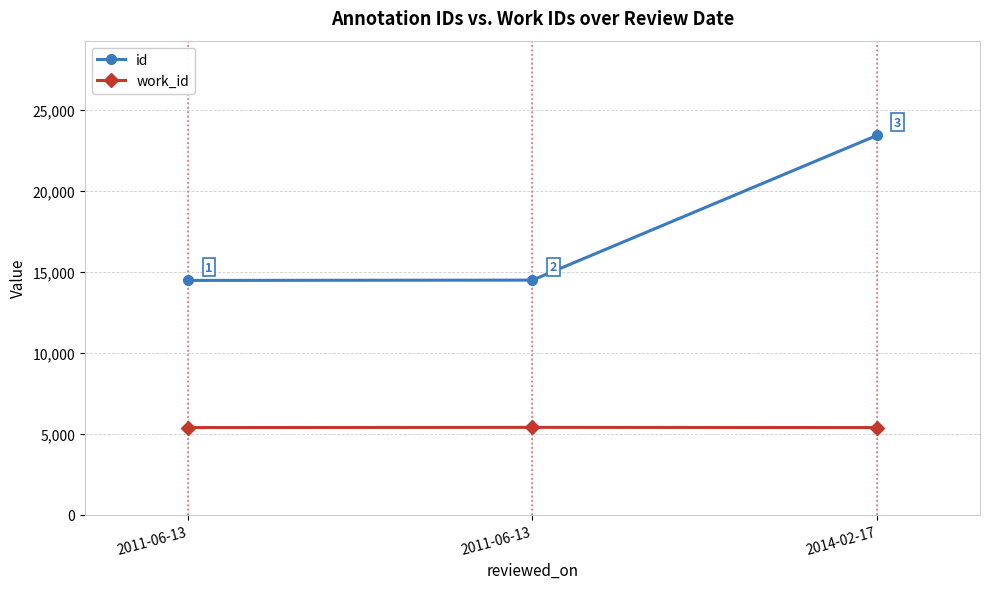

Which series changed the most between 2011-06-13 and 2011-06-13?

id